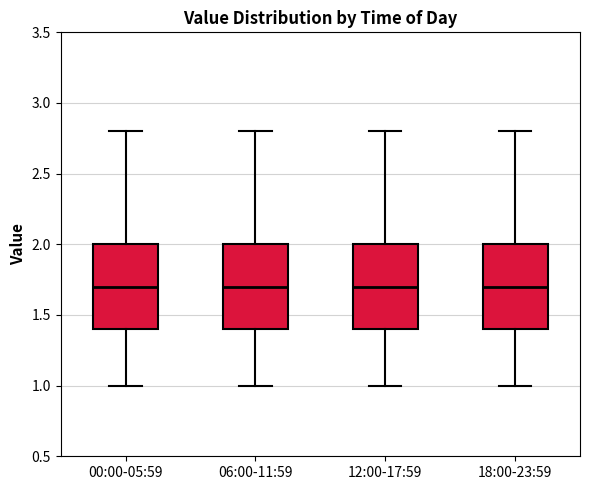

Reading left to right, transcribe this box plot: for each box, give where its median line is, the range the box spans, and where its two whiskers end, as read against the y-axis. The values are not printed on the chart, so give them approximately, as read against the axis.

00:00-05:59: median 1.7, box 1.4 to 2.0, whiskers 1.0 to 2.8
06:00-11:59: median 1.7, box 1.4 to 2.0, whiskers 1.0 to 2.8
12:00-17:59: median 1.7, box 1.4 to 2.0, whiskers 1.0 to 2.8
18:00-23:59: median 1.7, box 1.4 to 2.0, whiskers 1.0 to 2.8